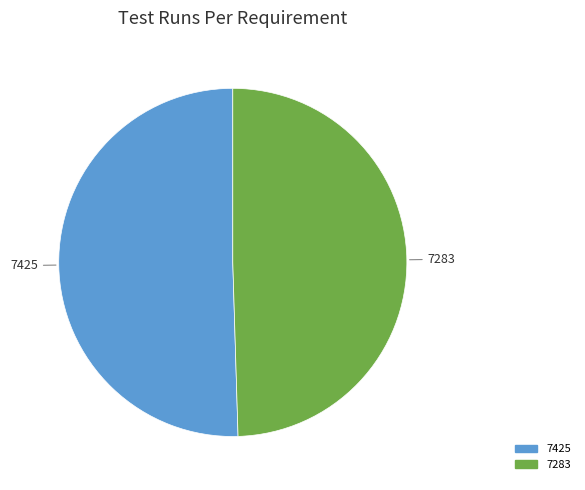

Do 7425 and 7283 together represent more than half of the pie?

Yes